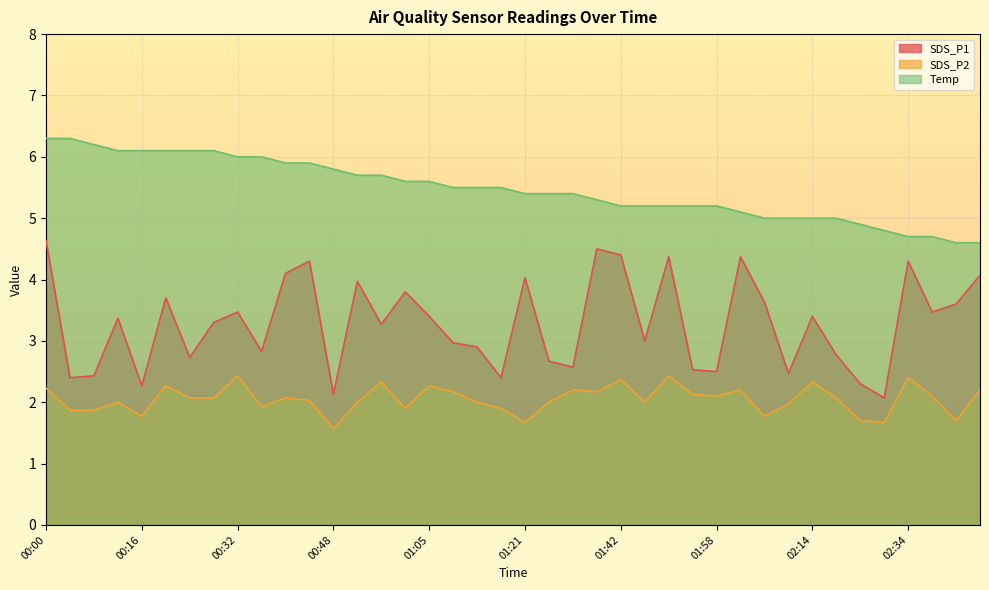

Which label corresponds to the largest value in the chart?

00:00